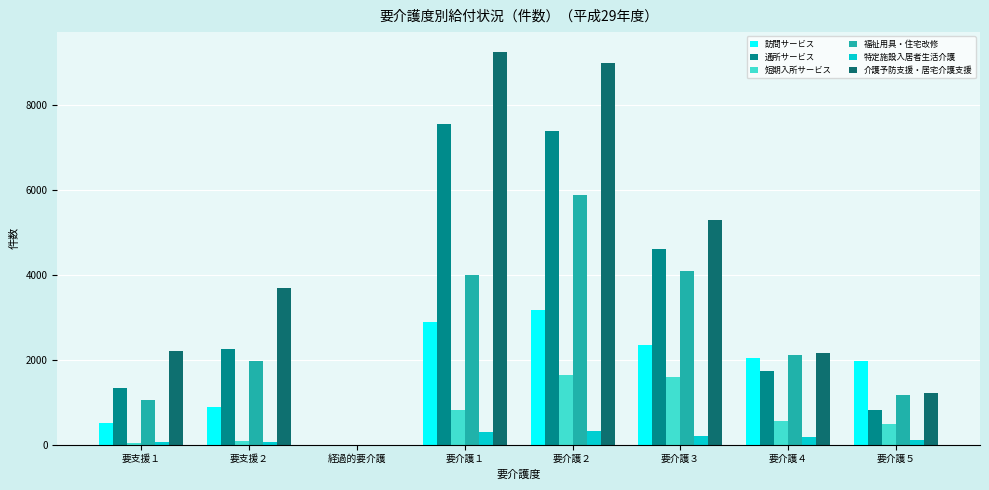

Which series has the largest total across all categories?

介護予防支援・居宅介護支援